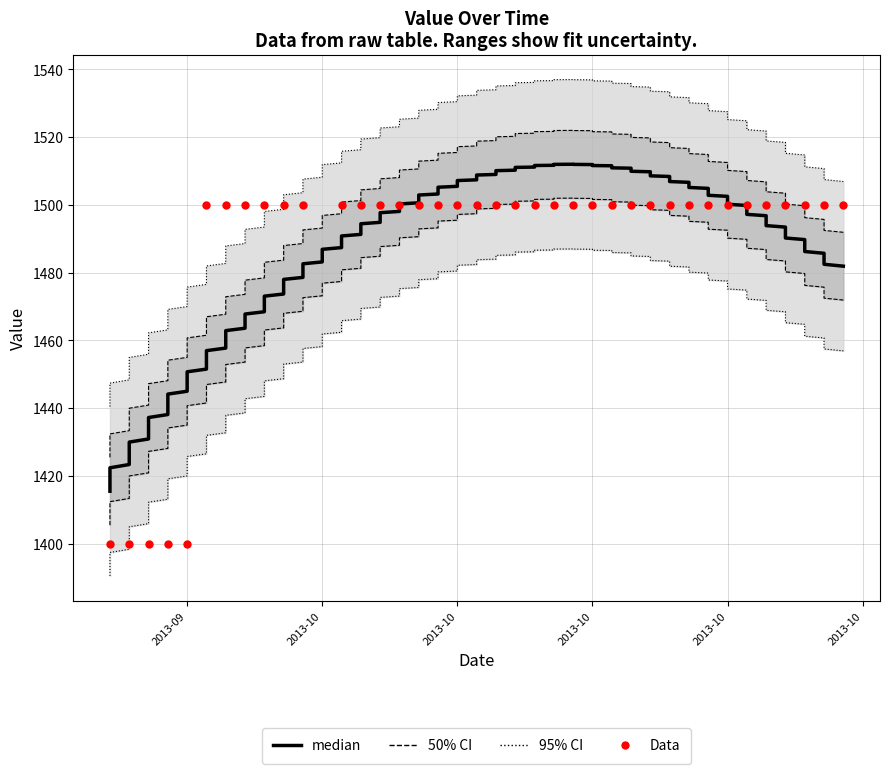

Approximately how many times larger is the value at 20131009 compared to 20130926?

1.0